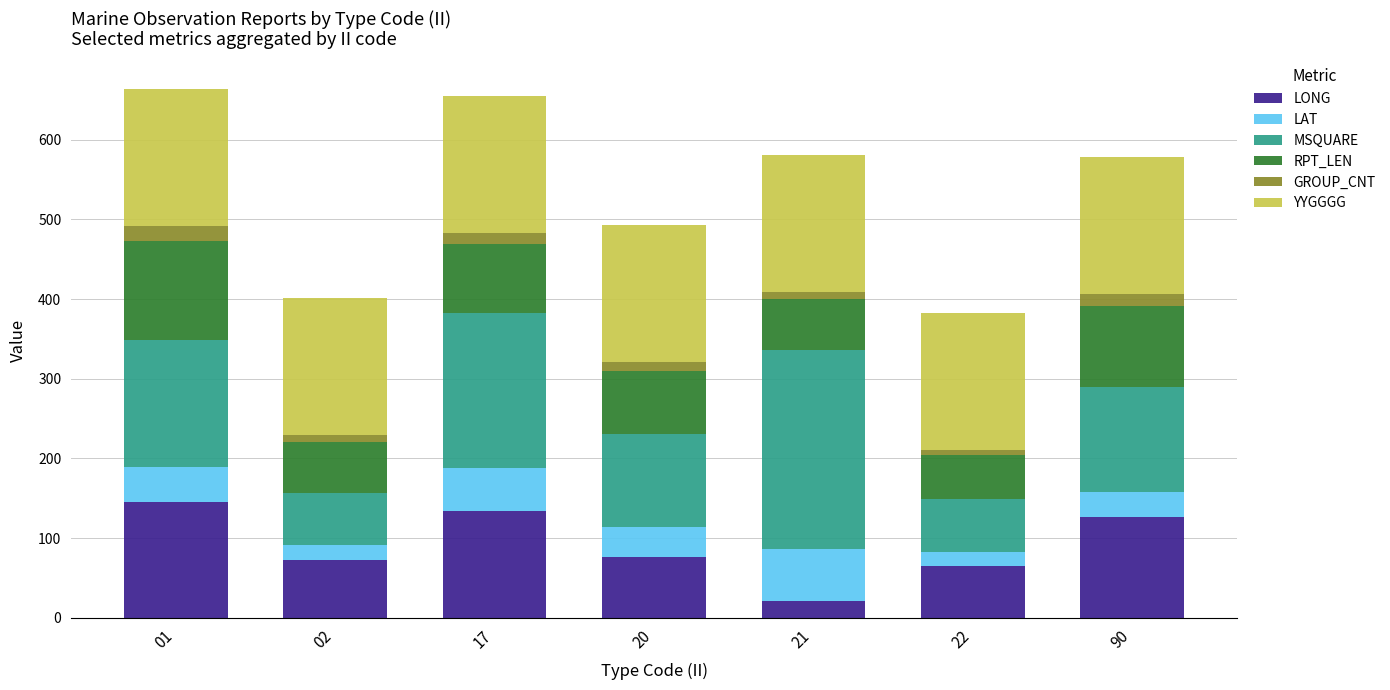

What is the total value across all series at 22?

383.1